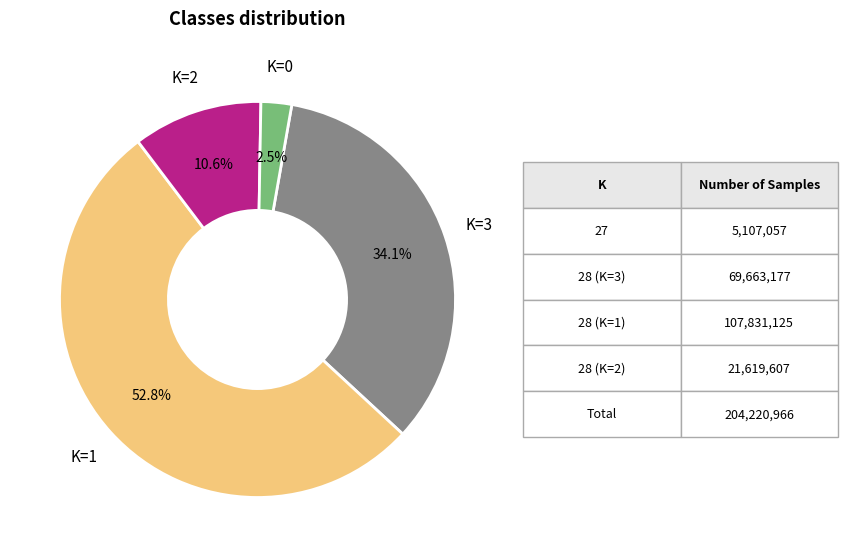

Approximately how many times larger is the value at K=2 compared to K=0?

4.2